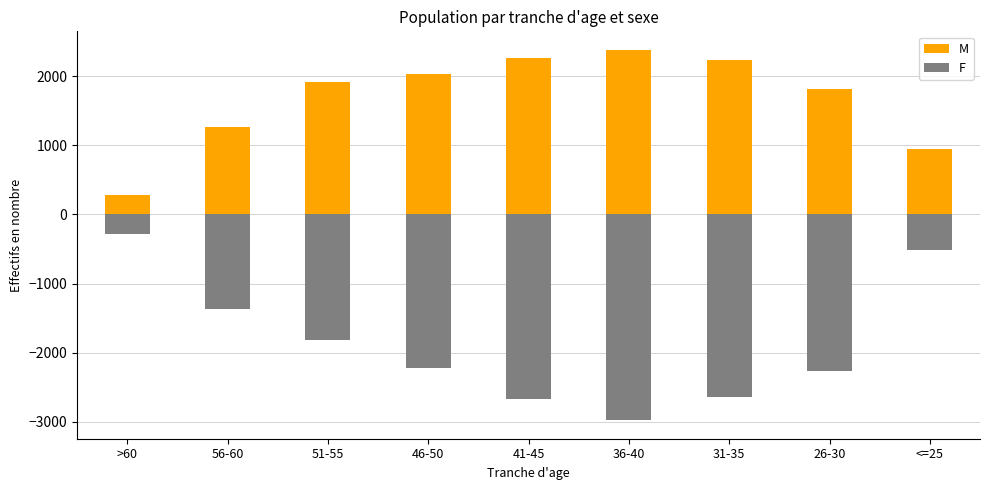

Which series has the largest total across all categories?

M